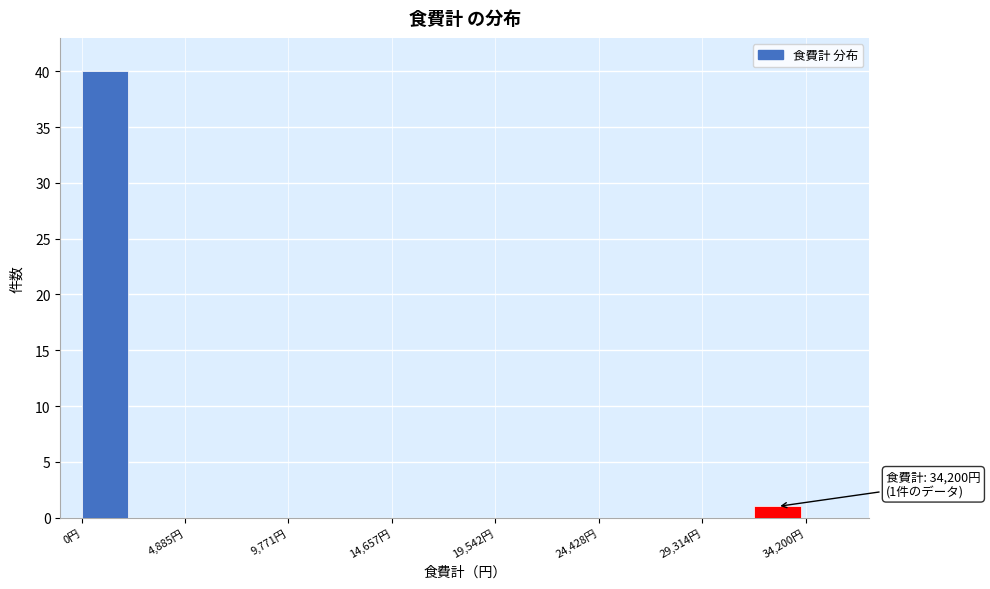

Over which range of the x-axis is the bar tallest?

0 to 2500